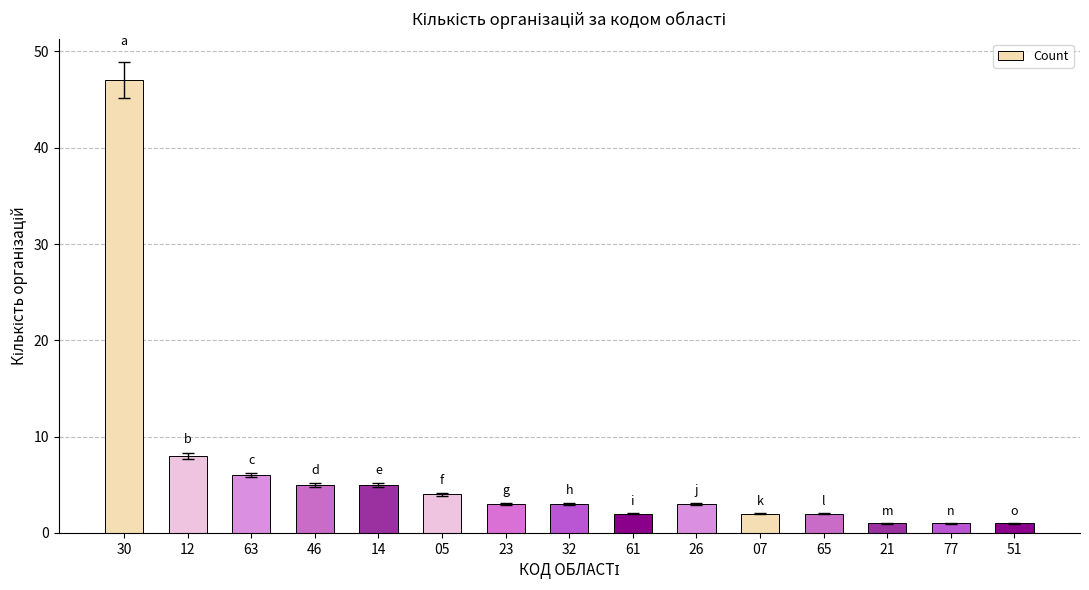

Is it true that the value at 46 is 5?

True